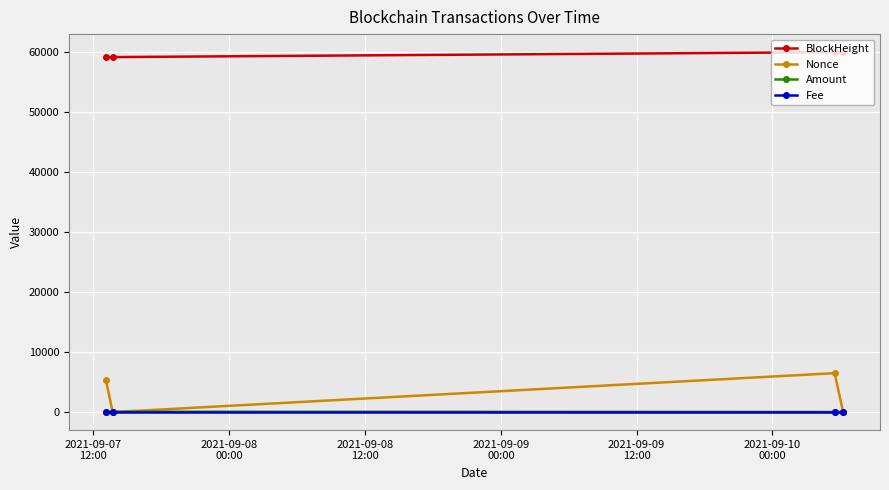

What is the lowest value of the BlockHeight series?

59072.0